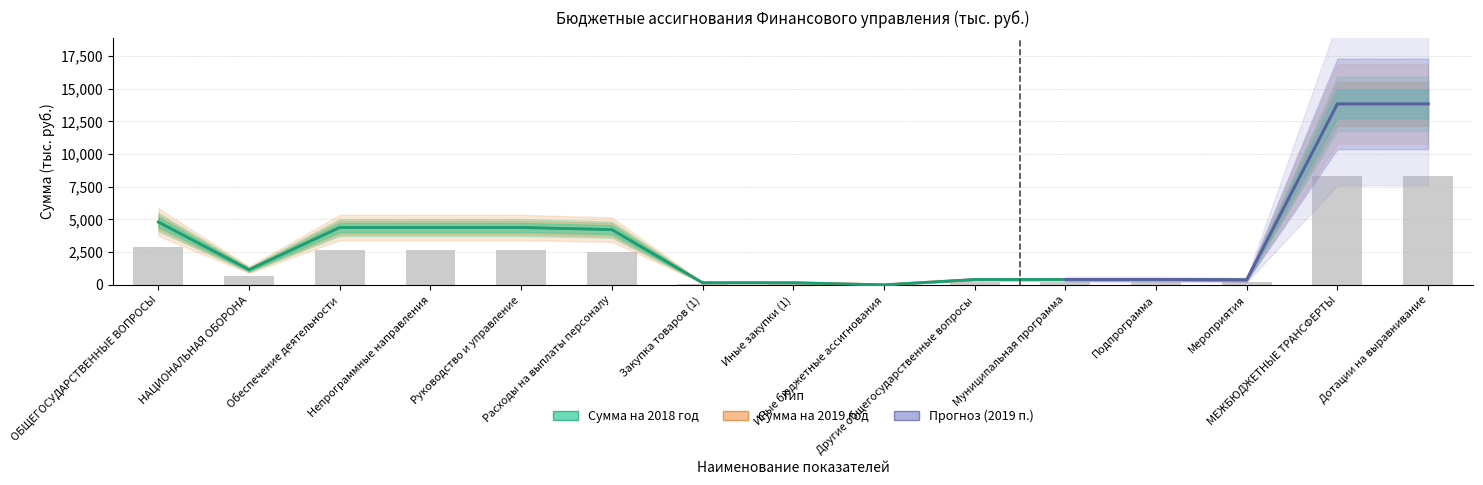

At which category does the chart reach its minimum across all series?

Иные бюджетные ассигнования